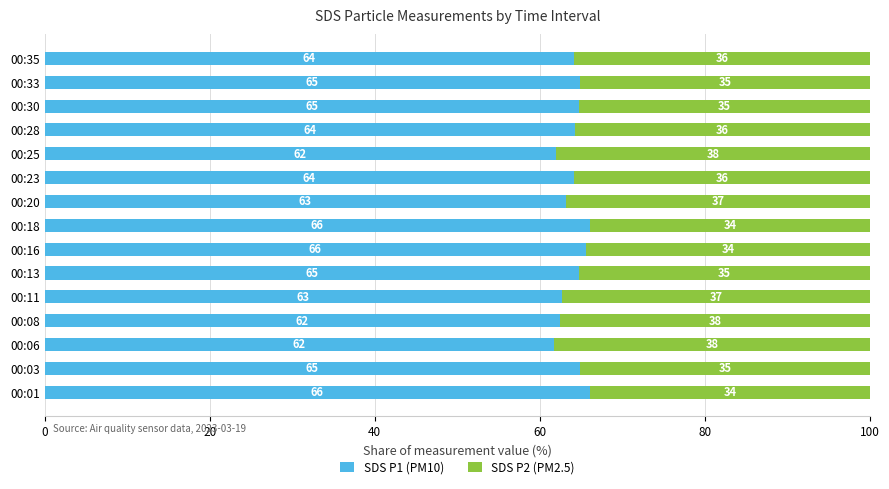

At which label is SDS P1 (PM10) closest to 63?

00:20